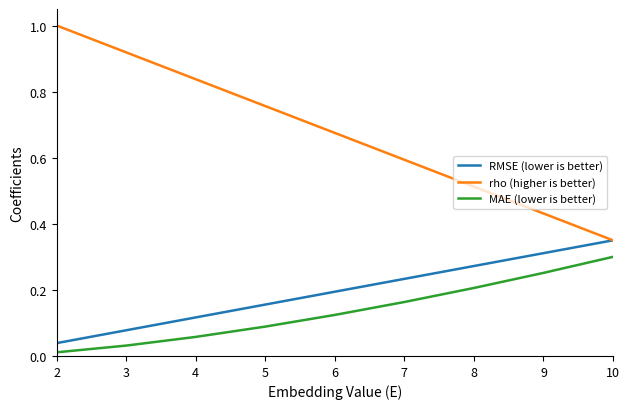

Which series has the widest spread of values?

rho (higher is better)